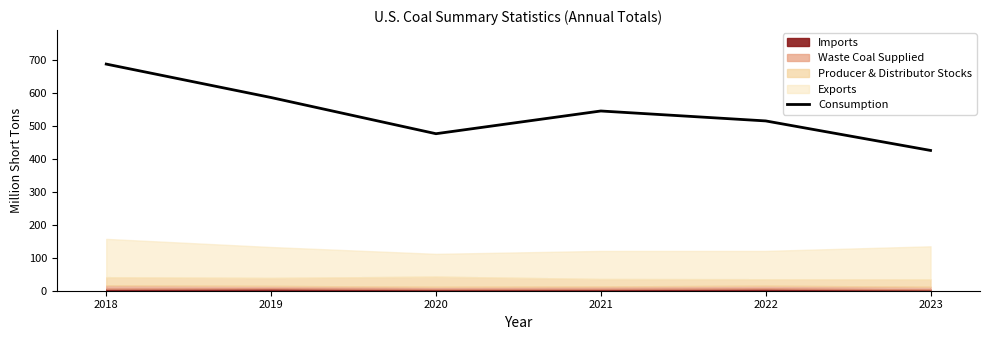

Reading left to right, extract all data points from this chart.

2018=688.1	2019=586.5	2020=476.7	2021=545.7	2022=515.5	2023=425.9